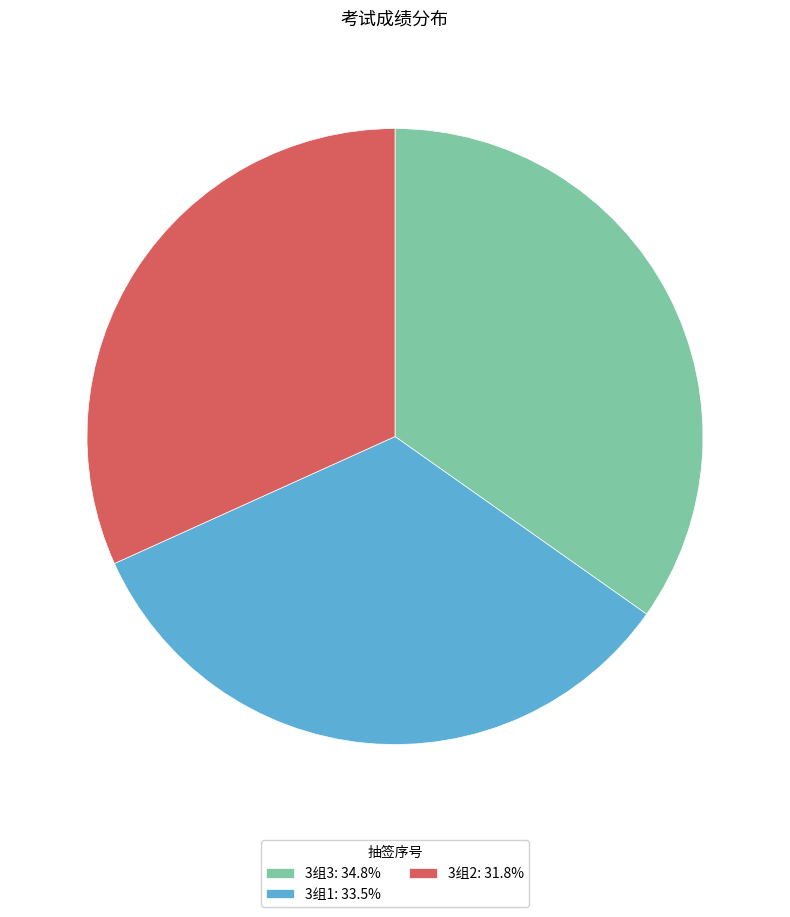

How many segments does this pie chart have?

3